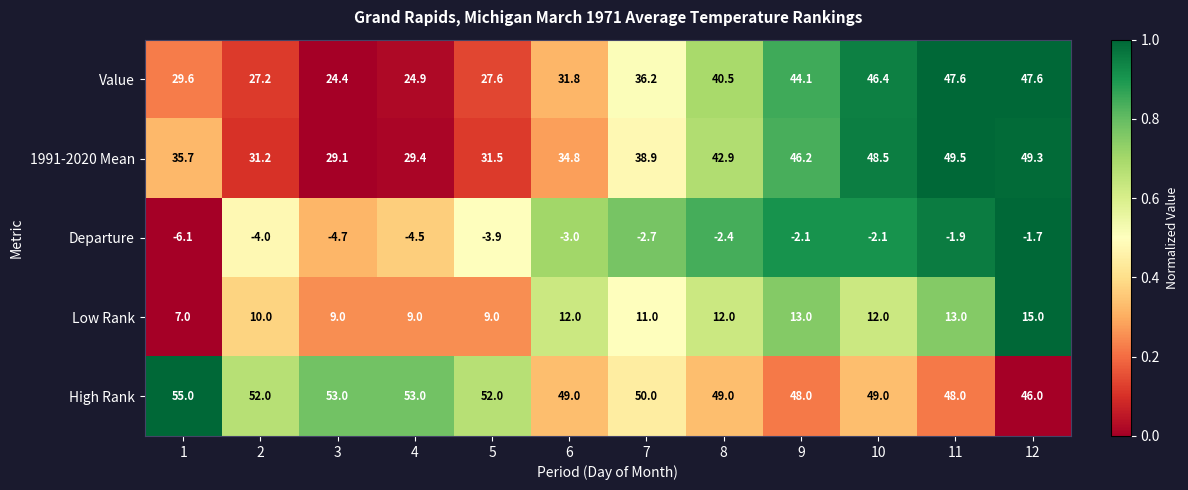

What is the highest value of the 1991-2020 Mean series?

49.5